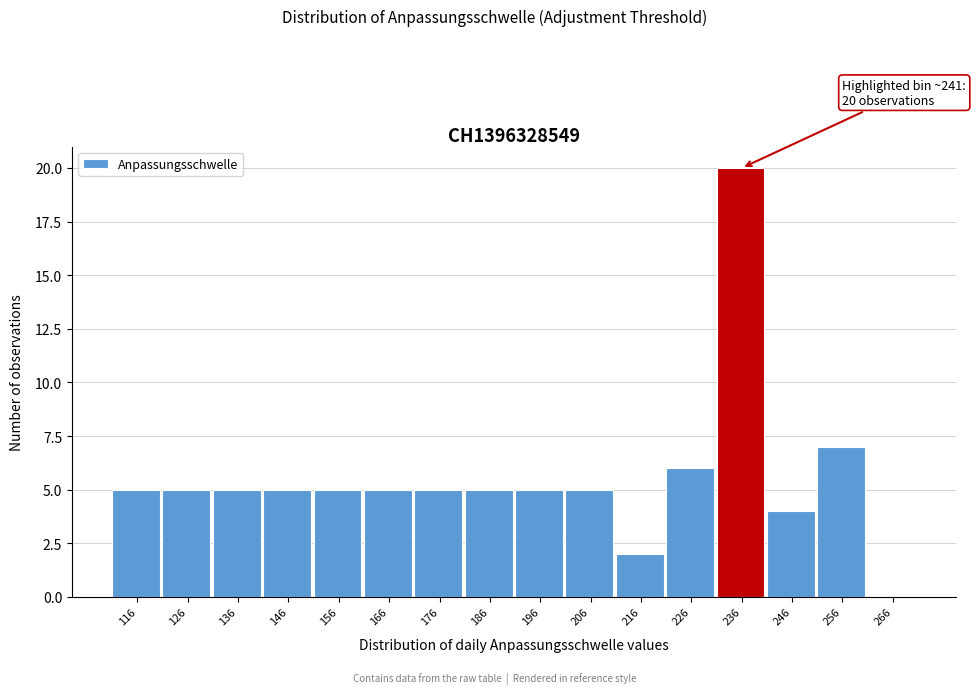

Reading left to right, extract all data points from this chart.

116=5	126=5	136=5	146=5	156=5	166=5	176=5	186=5	196=5	206=5	216=2	226=6	236=20	246=4	256=7	266=0